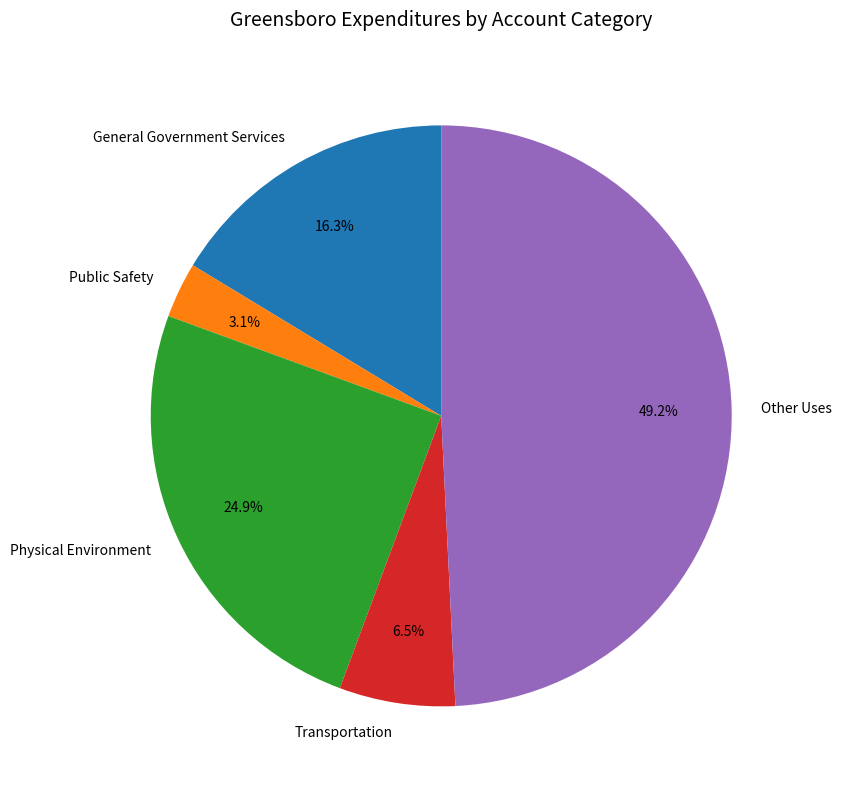

Count the number of slices in the pie.

5